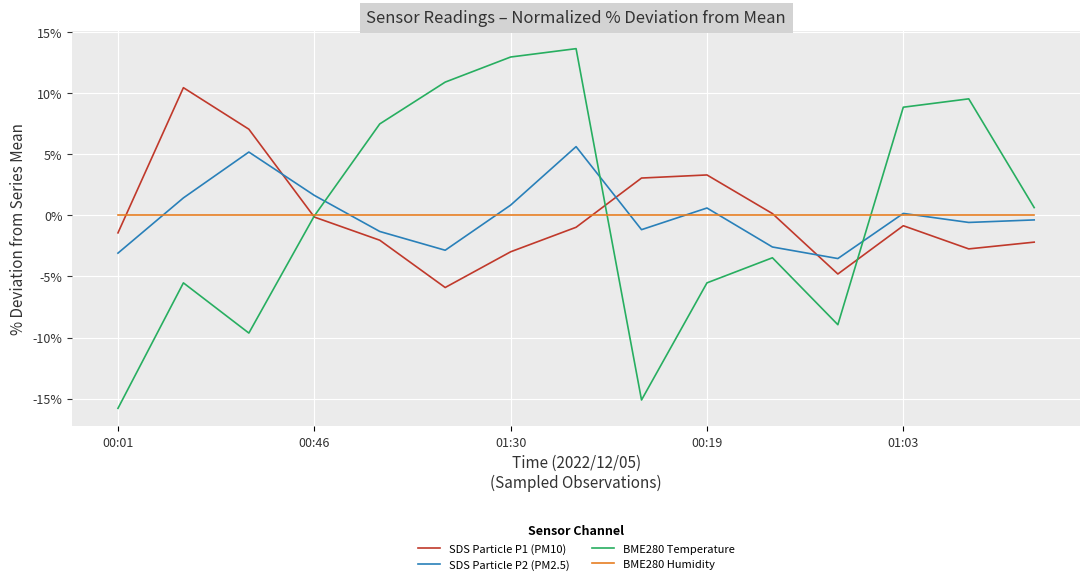

Rank the series by their maximum value, from highest to lowest.

BME280 Temperature, SDS Particle P1 (PM10), SDS Particle P2 (PM2.5), BME280 Humidity